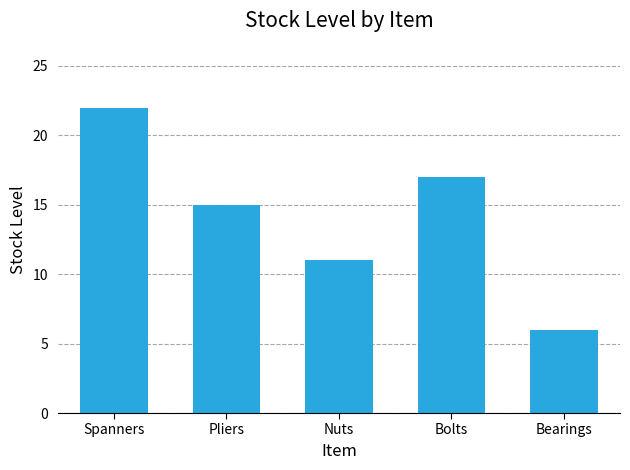

What is the average value?

14